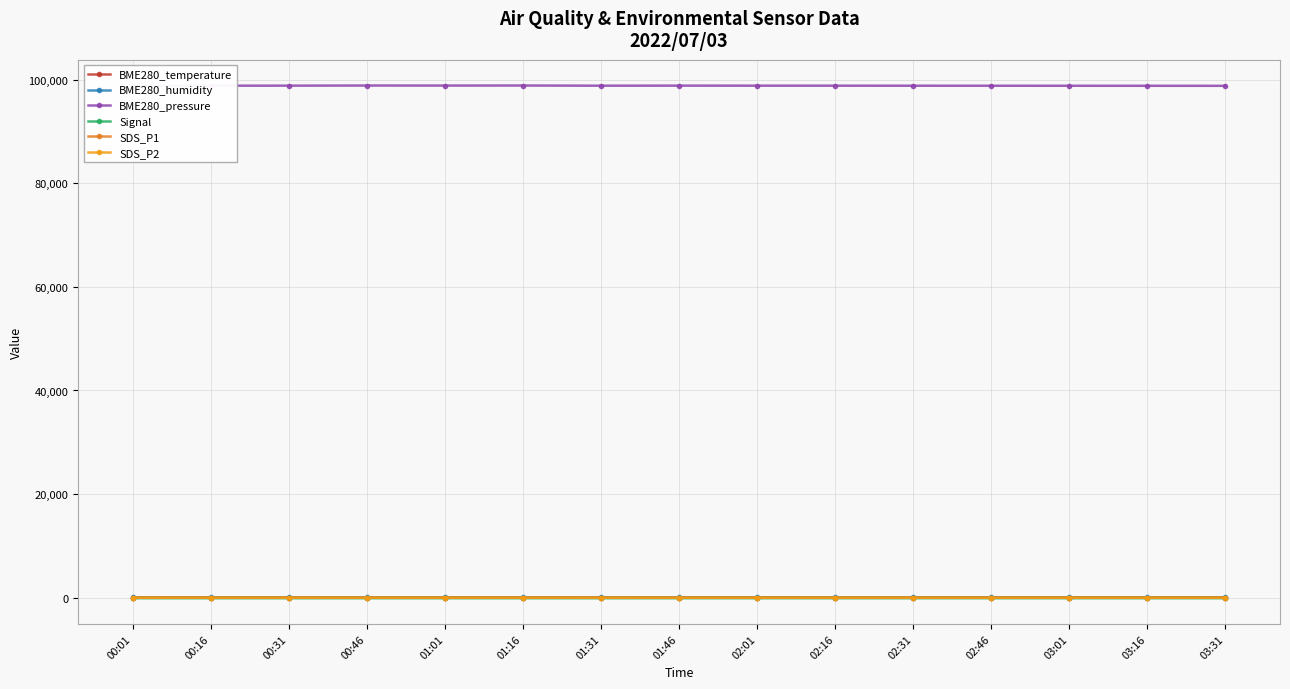

What is the spread (max minus min) of values at 01:31?

98912.4